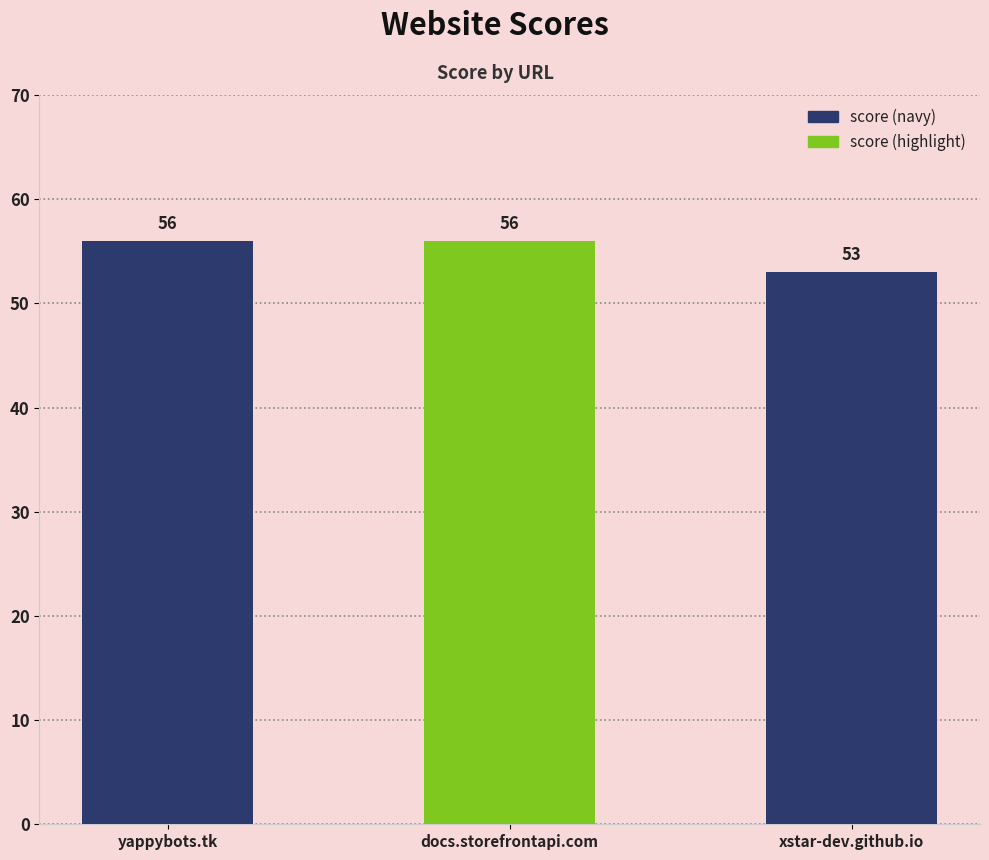

What is the maximum value shown in the chart?

56